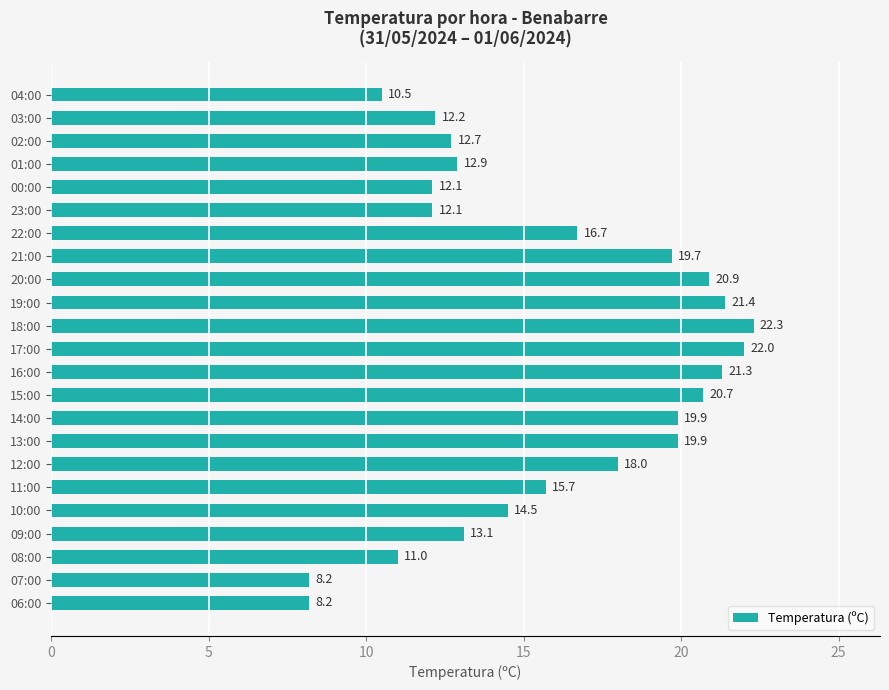

Which has a higher value, 11:00 or 04:00?

11:00